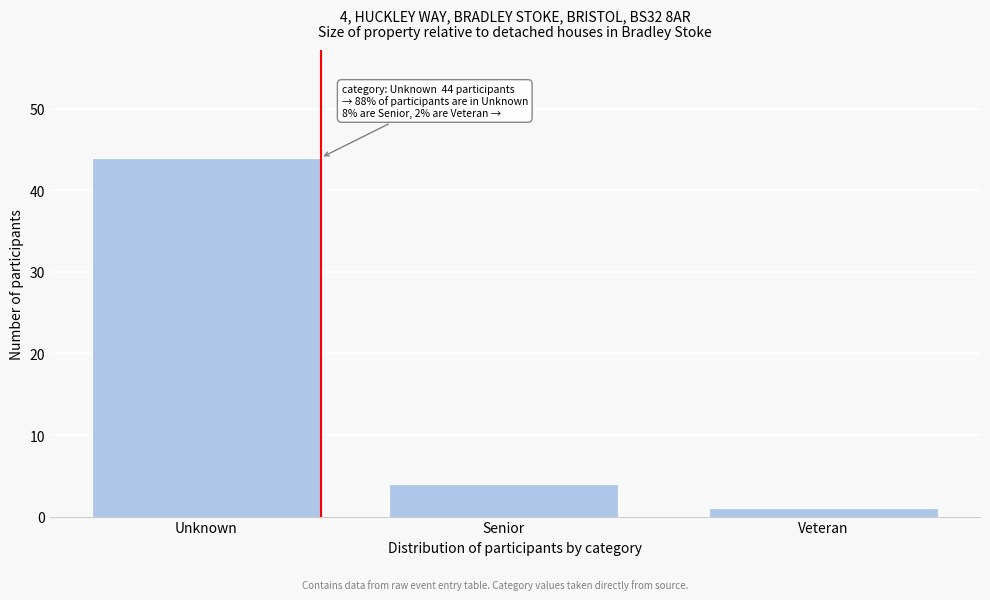

Reading right to left, transcribe all the data shown in this chart.

Veteran=1	Senior=4	Unknown=44